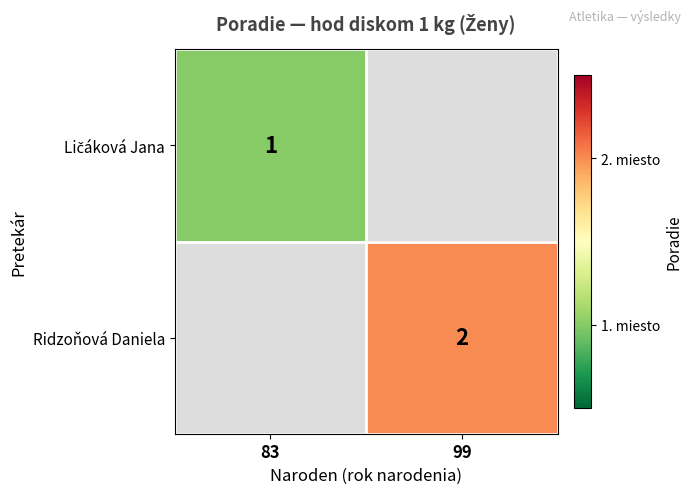

List the series in order of their peak value, lowest first.

Ličáková Jana, Ridzoňová Daniela